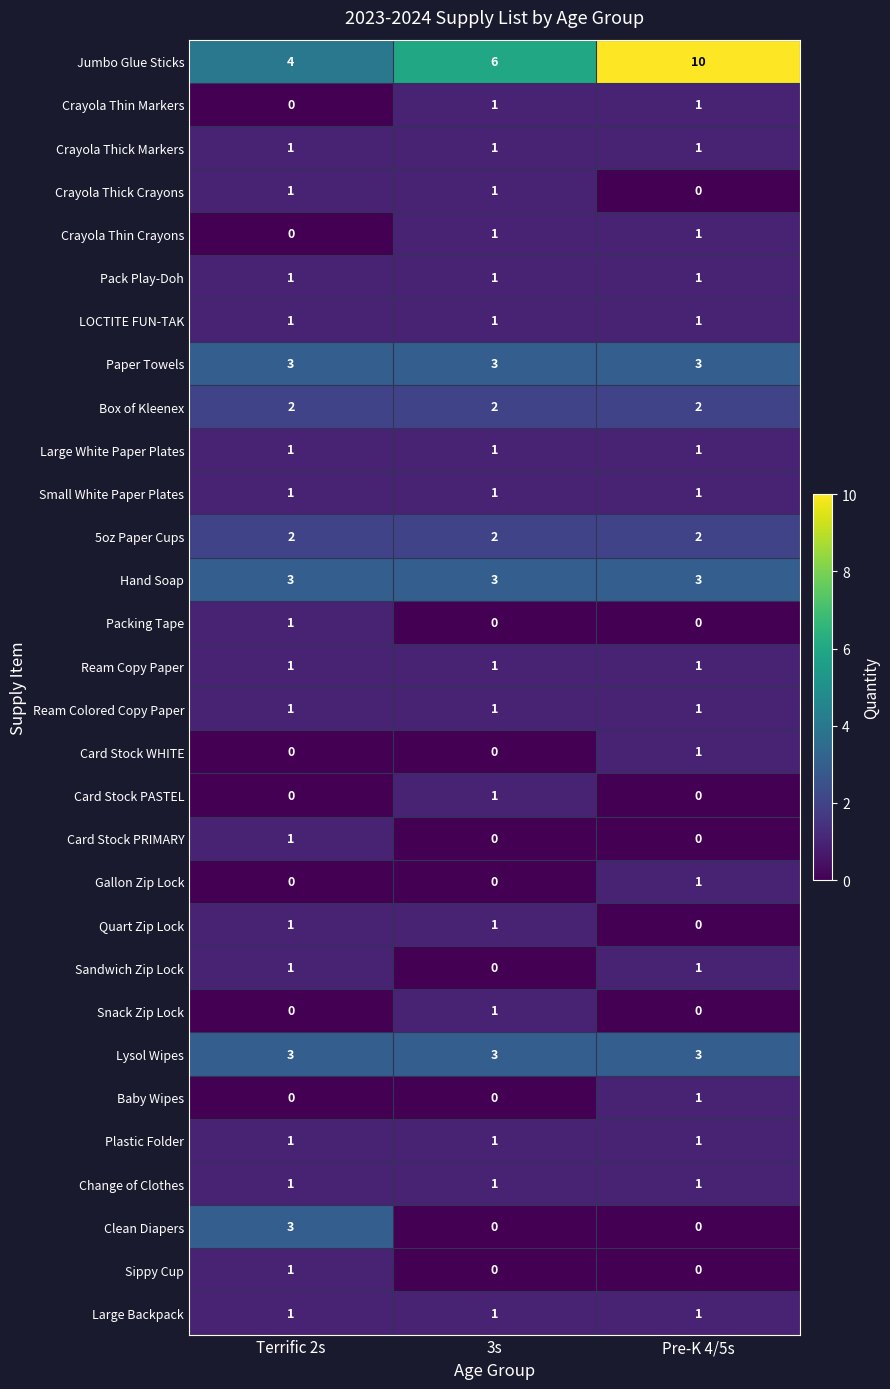

How many Baby Wipes values are between 0 and 1?

3